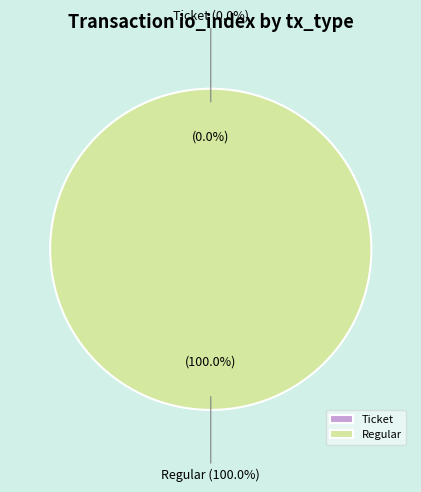

True or false: Regular (io_index=7) accounts for 100% of the total.

True